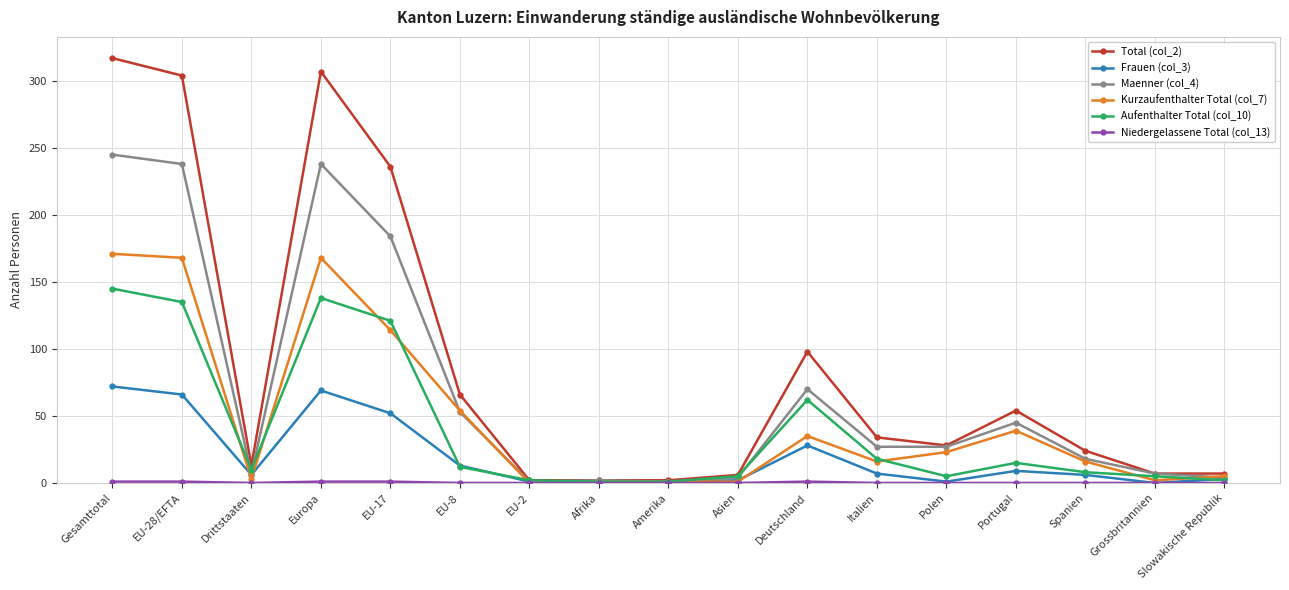

How many categories are shown in the chart?

17